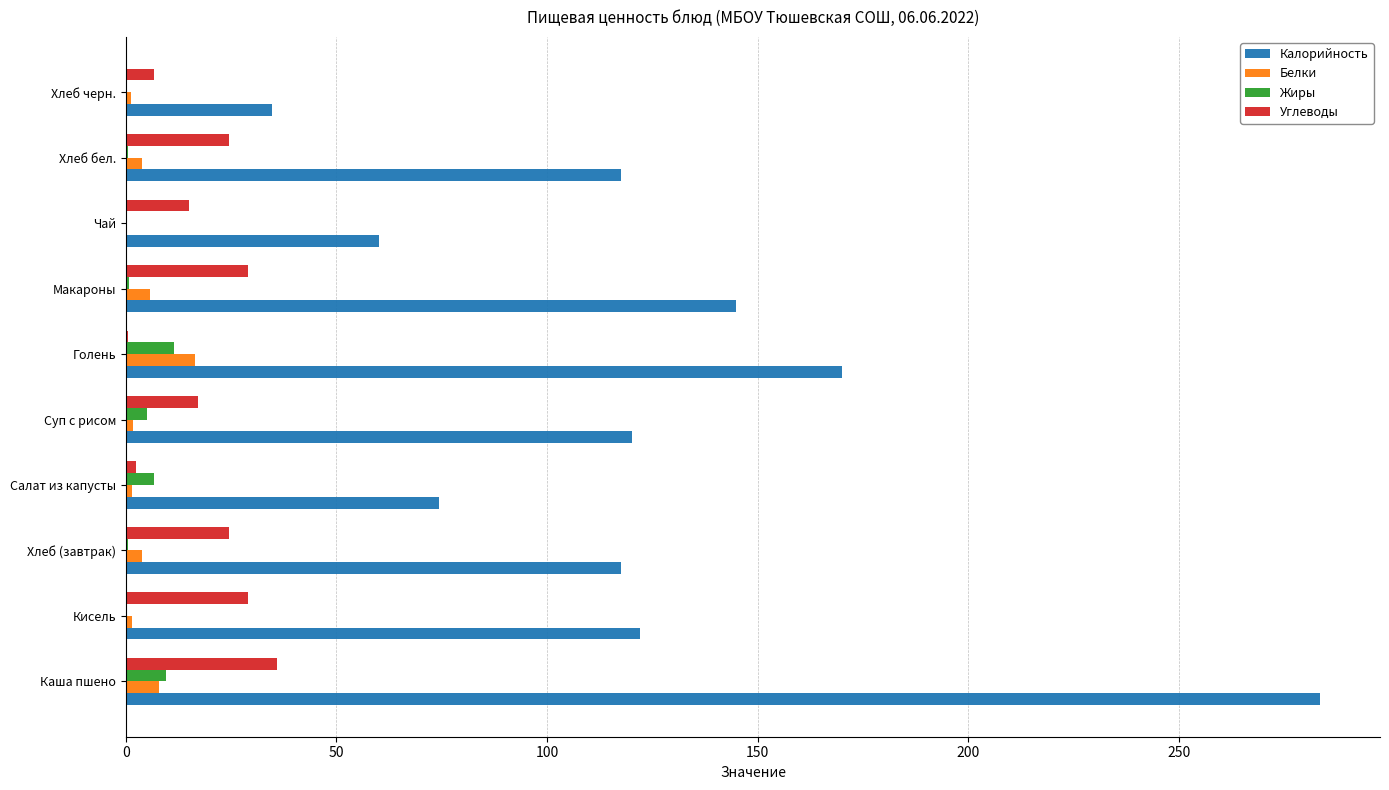

The Калорийность series shows 283.6 at Каша пшено. True or false?

True